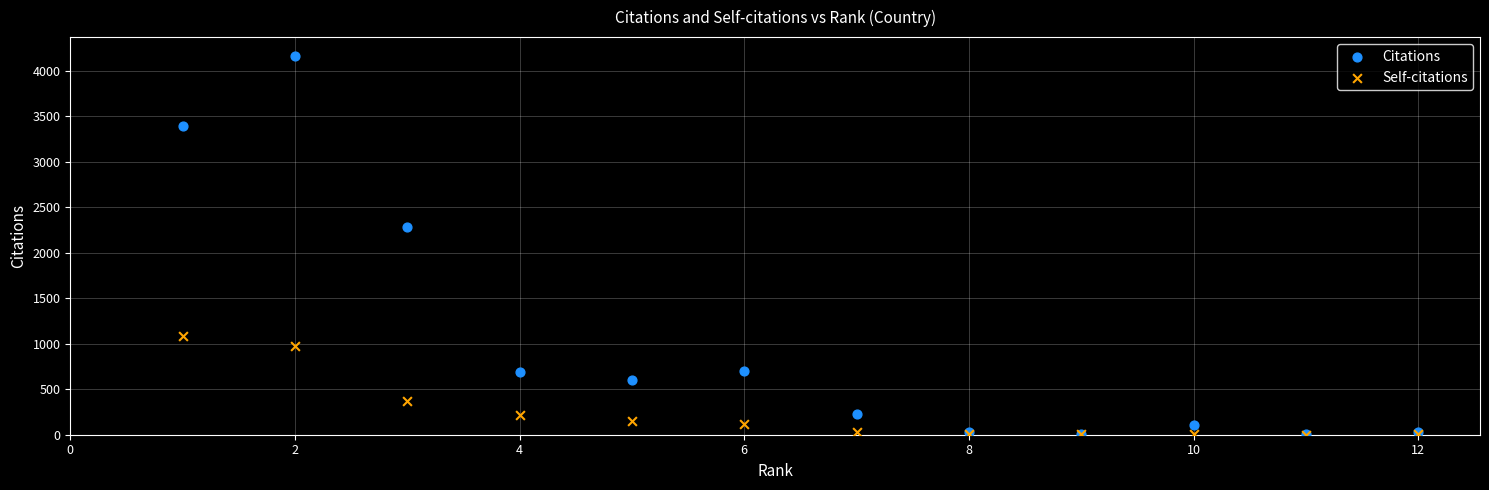

In the Self-citations series, what Y value is closest to 545?

372